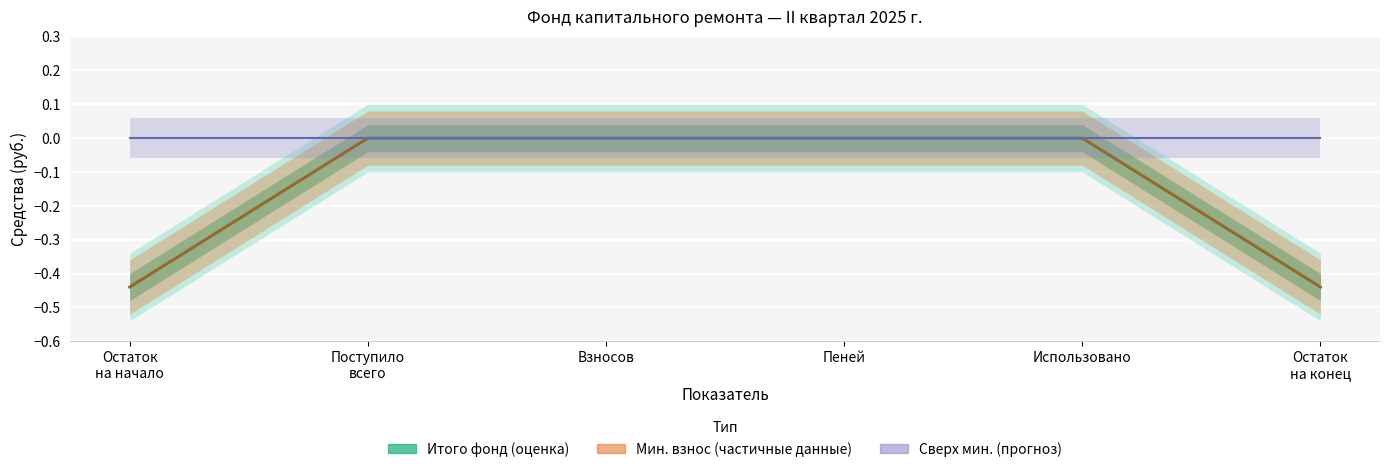

The value of за счет минимального взноса at Поступило is 0.2. True or false?

False